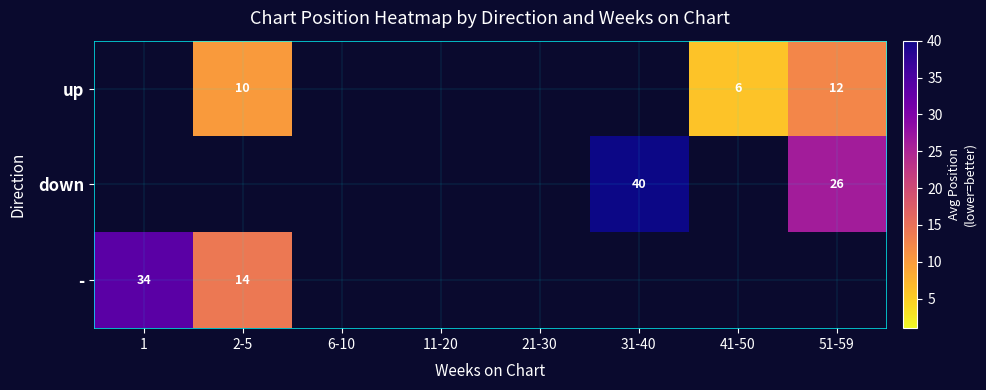

The value of - at 2-5 is 24. True or false?

False